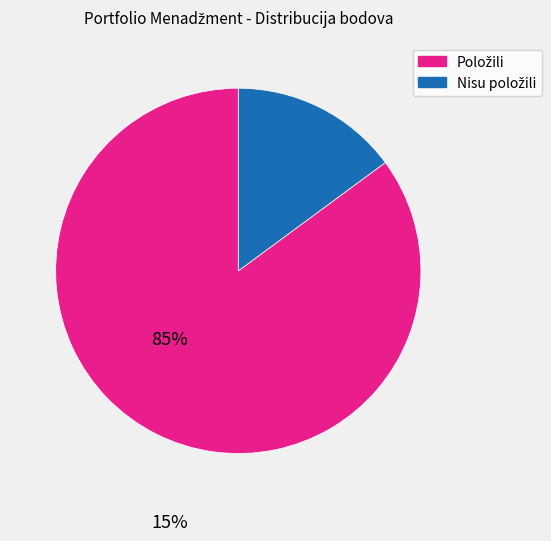

Is there a majority slice in this chart?

Yes